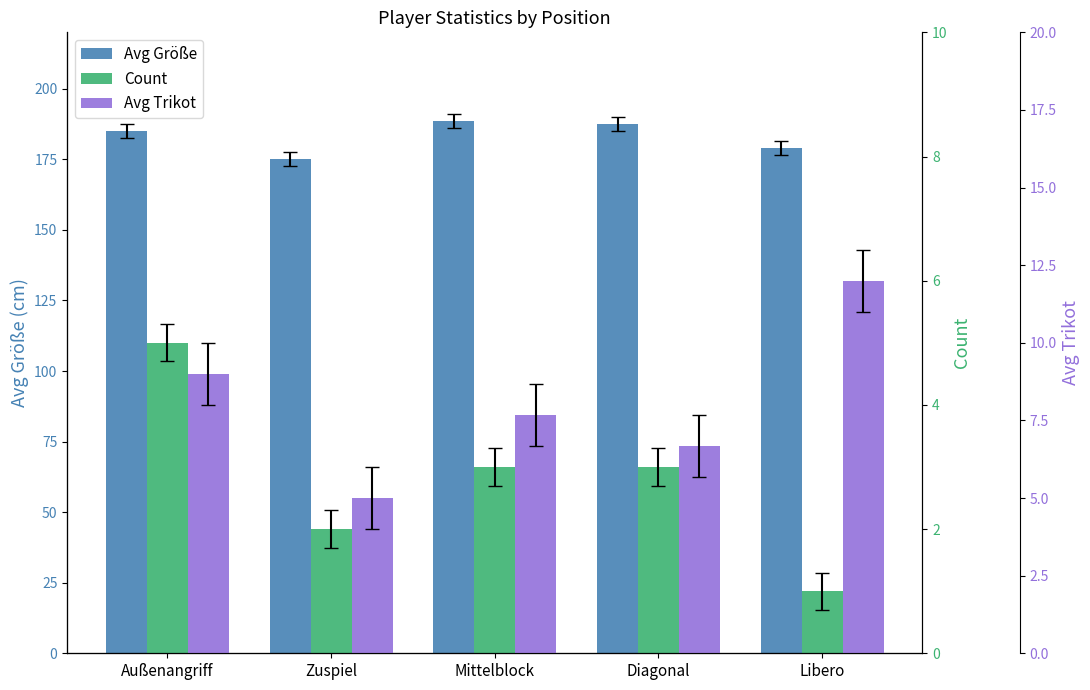

Which category has the highest value in the Avg Größe series?

Mittelblock